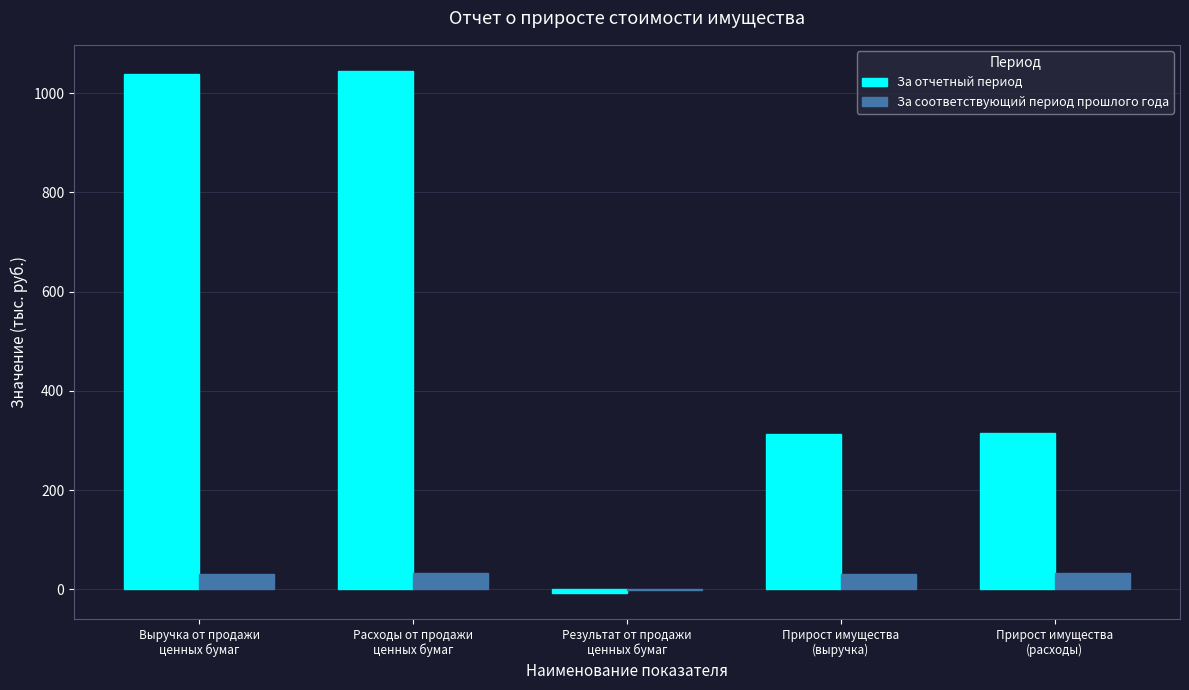

What is the maximum value shown in the chart?

1045